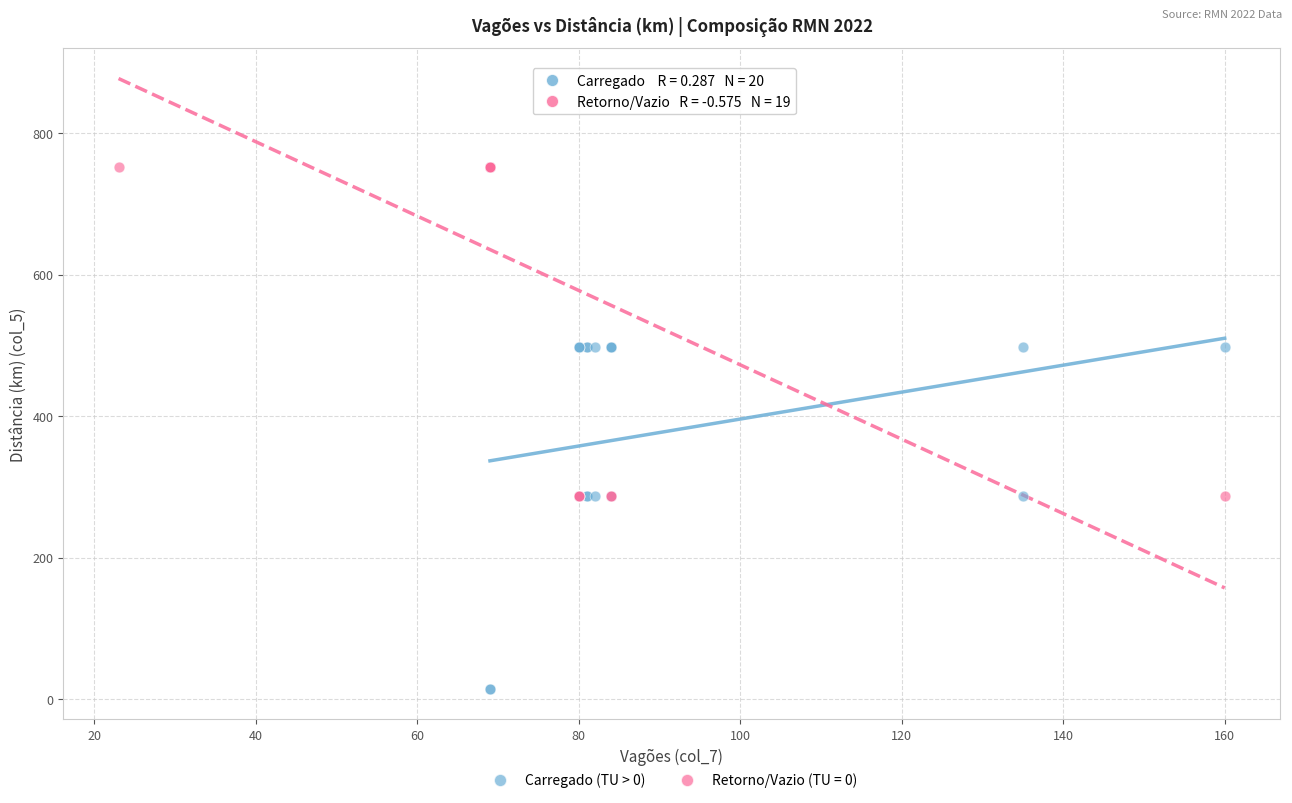

Which series reaches the minimum Y coordinate?

Carregado (TU > 0)